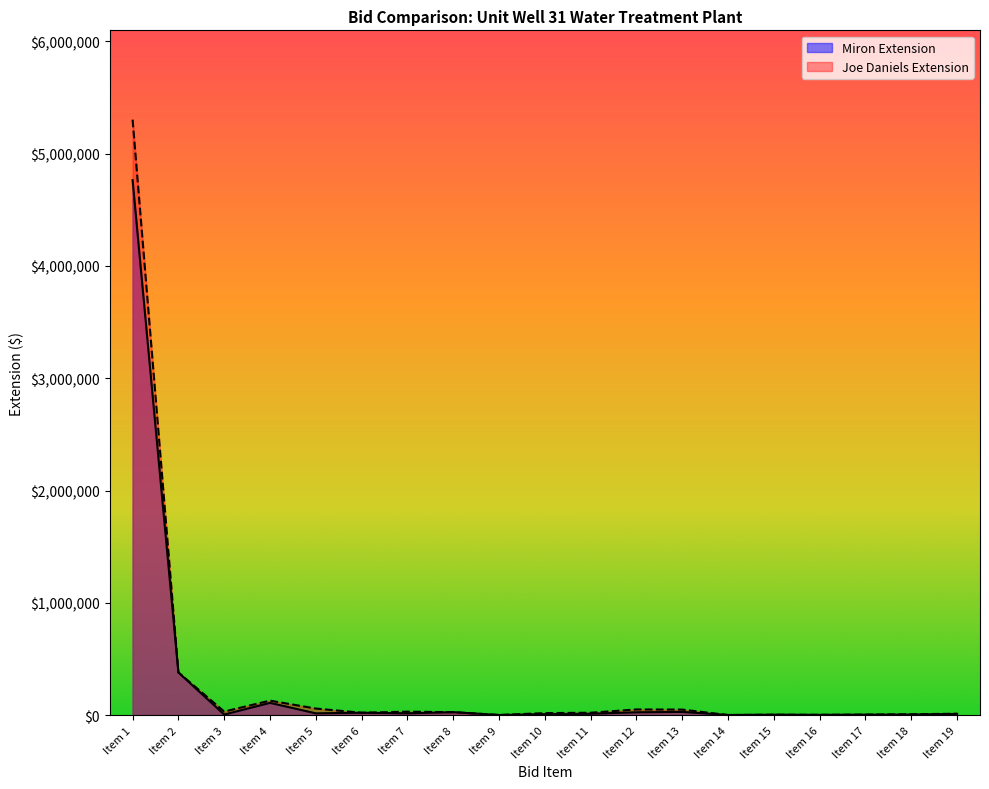

Between which two adjacent categories do Miron Extension and Joe Daniels Extension first intersect?

Item 5 and Item 6